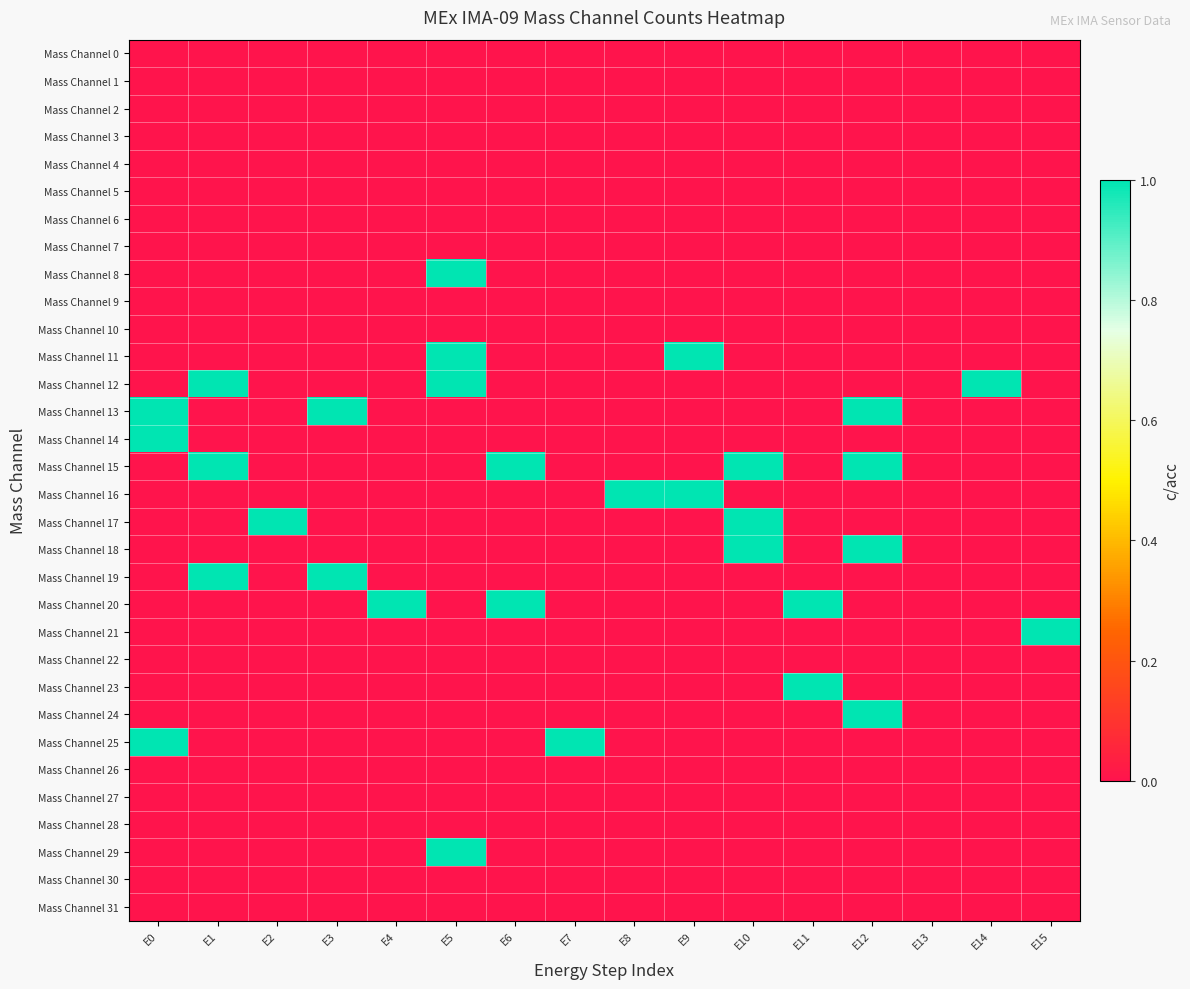

Reading left to right, extract all data points from this chart.

Mass Channel 0: E0=0	E1=0	E2=0	E3=0	E4=0	E5=0	E6=0	E7=0	E8=0	E9=0	E10=0	E11=0	E12=0	E13=0	E14=0	E15=0
Mass Channel 1: E0=0	E1=0	E2=0	E3=0	E4=0	E5=0	E6=0	E7=0	E8=0	E9=0	E10=0	E11=0	E12=0	E13=0	E14=0	E15=0
Mass Channel 2: E0=0	E1=0	E2=0	E3=0	E4=0	E5=0	E6=0	E7=0	E8=0	E9=0	E10=0	E11=0	E12=0	E13=0	E14=0	E15=0
Mass Channel 3: E0=0	E1=0	E2=0	E3=0	E4=0	E5=0	E6=0	E7=0	E8=0	E9=0	E10=0	E11=0	E12=0	E13=0	E14=0	E15=0
Mass Channel 4: E0=0	E1=0	E2=0	E3=0	E4=0	E5=0	E6=0	E7=0	E8=0	E9=0	E10=0	E11=0	E12=0	E13=0	E14=0	E15=0
Mass Channel 5: E0=0	E1=0	E2=0	E3=0	E4=0	E5=0	E6=0	E7=0	E8=0	E9=0	E10=0	E11=0	E12=0	E13=0	E14=0	E15=0
Mass Channel 6: E0=0	E1=0	E2=0	E3=0	E4=0	E5=0	E6=0	E7=0	E8=0	E9=0	E10=0	E11=0	E12=0	E13=0	E14=0	E15=0
Mass Channel 7: E0=0	E1=0	E2=0	E3=0	E4=0	E5=0	E6=0	E7=0	E8=0	E9=0	E10=0	E11=0	E12=0	E13=0	E14=0	E15=0
Mass Channel 8: E0=0	E1=0	E2=0	E3=0	E4=0	E5=1	E6=0	E7=0	E8=0	E9=0	E10=0	E11=0	E12=0	E13=0	E14=0	E15=0
Mass Channel 9: E0=0	E1=0	E2=0	E3=0	E4=0	E5=0	E6=0	E7=0	E8=0	E9=0	E10=0	E11=0	E12=0	E13=0	E14=0	E15=0
Mass Channel 10: E0=0	E1=0	E2=0	E3=0	E4=0	E5=0	E6=0	E7=0	E8=0	E9=0	E10=0	E11=0	E12=0	E13=0	E14=0	E15=0
Mass Channel 11: E0=0	E1=0	E2=0	E3=0	E4=0	E5=1	E6=0	E7=0	E8=0	E9=1	E10=0	E11=0	E12=0	E13=0	E14=0	E15=0
Mass Channel 12: E0=0	E1=1	E2=0	E3=0	E4=0	E5=1	E6=0	E7=0	E8=0	E9=0	E10=0	E11=0	E12=0	E13=0	E14=1	E15=0
Mass Channel 13: E0=1	E1=0	E2=0	E3=1	E4=0	E5=0	E6=0	E7=0	E8=0	E9=0	E10=0	E11=0	E12=1	E13=0	E14=0	E15=0
Mass Channel 14: E0=1	E1=0	E2=0	E3=0	E4=0	E5=0	E6=0	E7=0	E8=0	E9=0	E10=0	E11=0	E12=0	E13=0	E14=0	E15=0
Mass Channel 15: E0=0	E1=1	E2=0	E3=0	E4=0	E5=0	E6=1	E7=0	E8=0	E9=0	E10=1	E11=0	E12=1	E13=0	E14=0	E15=0
Mass Channel 16: E0=0	E1=0	E2=0	E3=0	E4=0	E5=0	E6=0	E7=0	E8=1	E9=1	E10=0	E11=0	E12=0	E13=0	E14=0	E15=0
Mass Channel 17: E0=0	E1=0	E2=1	E3=0	E4=0	E5=0	E6=0	E7=0	E8=0	E9=0	E10=1	E11=0	E12=0	E13=0	E14=0	E15=0
Mass Channel 18: E0=0	E1=0	E2=0	E3=0	E4=0	E5=0	E6=0	E7=0	E8=0	E9=0	E10=1	E11=0	E12=1	E13=0	E14=0	E15=0
Mass Channel 19: E0=0	E1=1	E2=0	E3=1	E4=0	E5=0	E6=0	E7=0	E8=0	E9=0	E10=0	E11=0	E12=0	E13=0	E14=0	E15=0
Mass Channel 20: E0=0	E1=0	E2=0	E3=0	E4=1	E5=0	E6=1	E7=0	E8=0	E9=0	E10=0	E11=1	E12=0	E13=0	E14=0	E15=0
Mass Channel 21: E0=0	E1=0	E2=0	E3=0	E4=0	E5=0	E6=0	E7=0	E8=0	E9=0	E10=0	E11=0	E12=0	E13=0	E14=0	E15=1
Mass Channel 22: E0=0	E1=0	E2=0	E3=0	E4=0	E5=0	E6=0	E7=0	E8=0	E9=0	E10=0	E11=0	E12=0	E13=0	E14=0	E15=0
Mass Channel 23: E0=0	E1=0	E2=0	E3=0	E4=0	E5=0	E6=0	E7=0	E8=0	E9=0	E10=0	E11=1	E12=0	E13=0	E14=0	E15=0
Mass Channel 24: E0=0	E1=0	E2=0	E3=0	E4=0	E5=0	E6=0	E7=0	E8=0	E9=0	E10=0	E11=0	E12=1	E13=0	E14=0	E15=0
Mass Channel 25: E0=1	E1=0	E2=0	E3=0	E4=0	E5=0	E6=0	E7=1	E8=0	E9=0	E10=0	E11=0	E12=0	E13=0	E14=0	E15=0
Mass Channel 26: E0=0	E1=0	E2=0	E3=0	E4=0	E5=0	E6=0	E7=0	E8=0	E9=0	E10=0	E11=0	E12=0	E13=0	E14=0	E15=0
Mass Channel 27: E0=0	E1=0	E2=0	E3=0	E4=0	E5=0	E6=0	E7=0	E8=0	E9=0	E10=0	E11=0	E12=0	E13=0	E14=0	E15=0
Mass Channel 28: E0=0	E1=0	E2=0	E3=0	E4=0	E5=0	E6=0	E7=0	E8=0	E9=0	E10=0	E11=0	E12=0	E13=0	E14=0	E15=0
Mass Channel 29: E0=0	E1=0	E2=0	E3=0	E4=0	E5=1	E6=0	E7=0	E8=0	E9=0	E10=0	E11=0	E12=0	E13=0	E14=0	E15=0
Mass Channel 30: E0=0	E1=0	E2=0	E3=0	E4=0	E5=0	E6=0	E7=0	E8=0	E9=0	E10=0	E11=0	E12=0	E13=0	E14=0	E15=0
Mass Channel 31: E0=0	E1=0	E2=0	E3=0	E4=0	E5=0	E6=0	E7=0	E8=0	E9=0	E10=0	E11=0	E12=0	E13=0	E14=0	E15=0